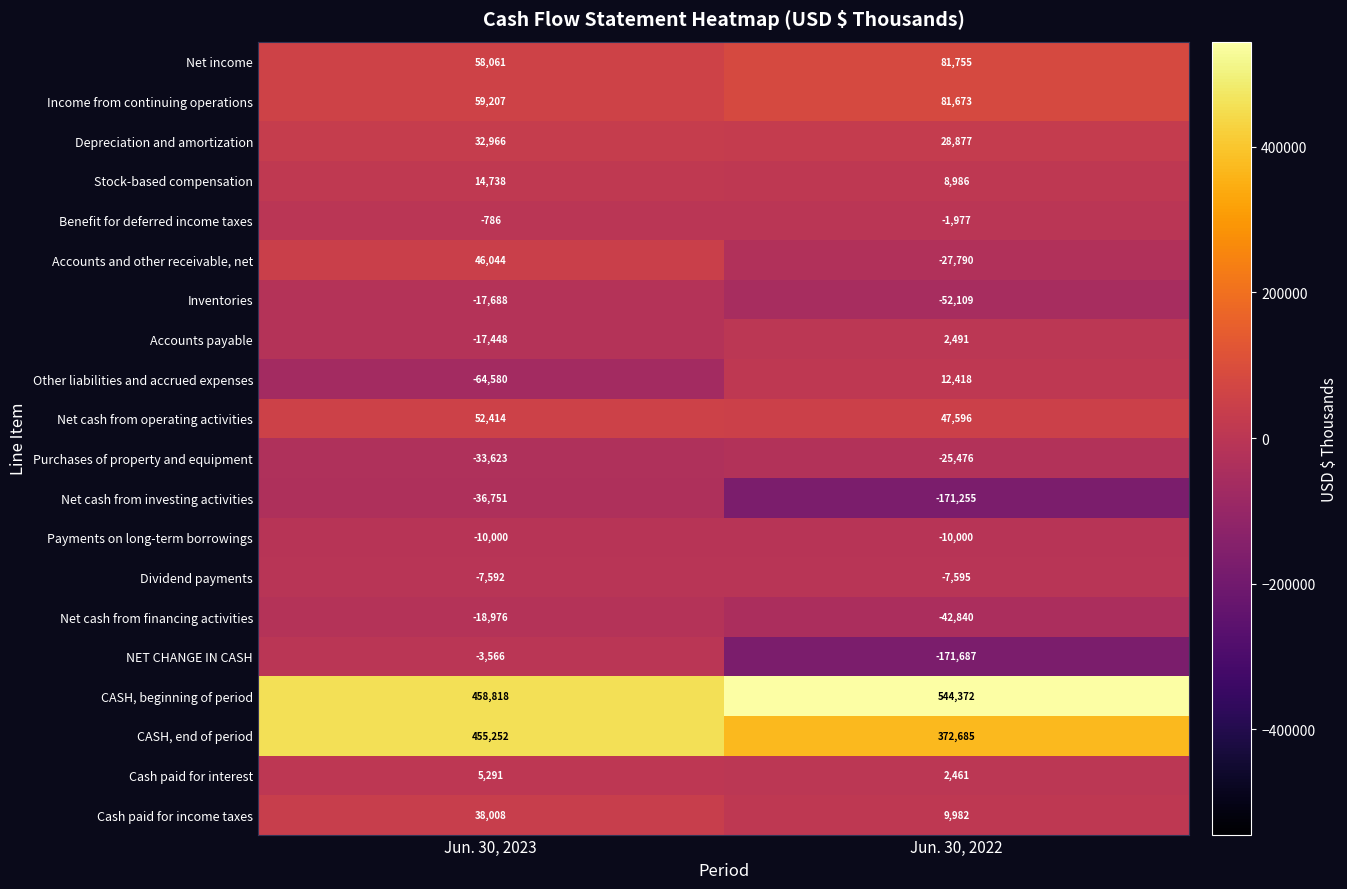

What is the difference between the maximum and minimum values in the Cash paid for income taxes series?

28026